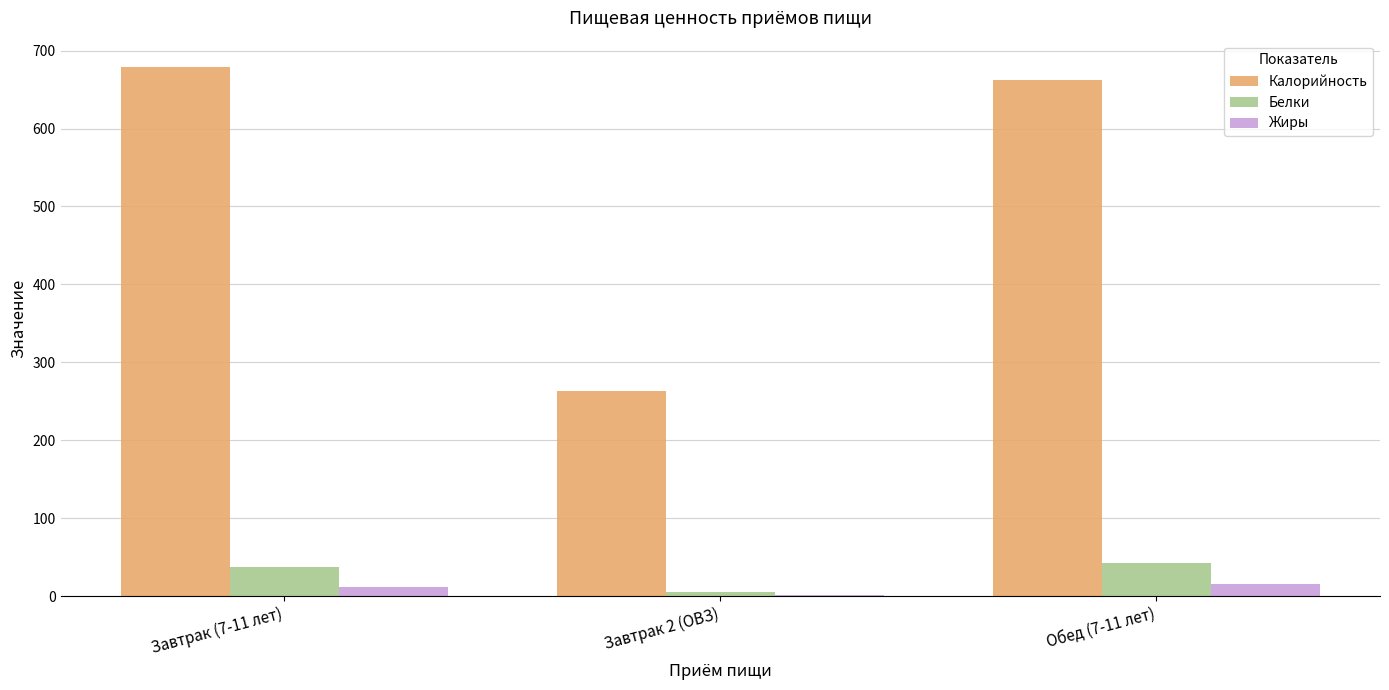

Which series changed the most between Завтрак (7-11 лет) and Завтрак 2 (ОВЗ)?

Калорийность